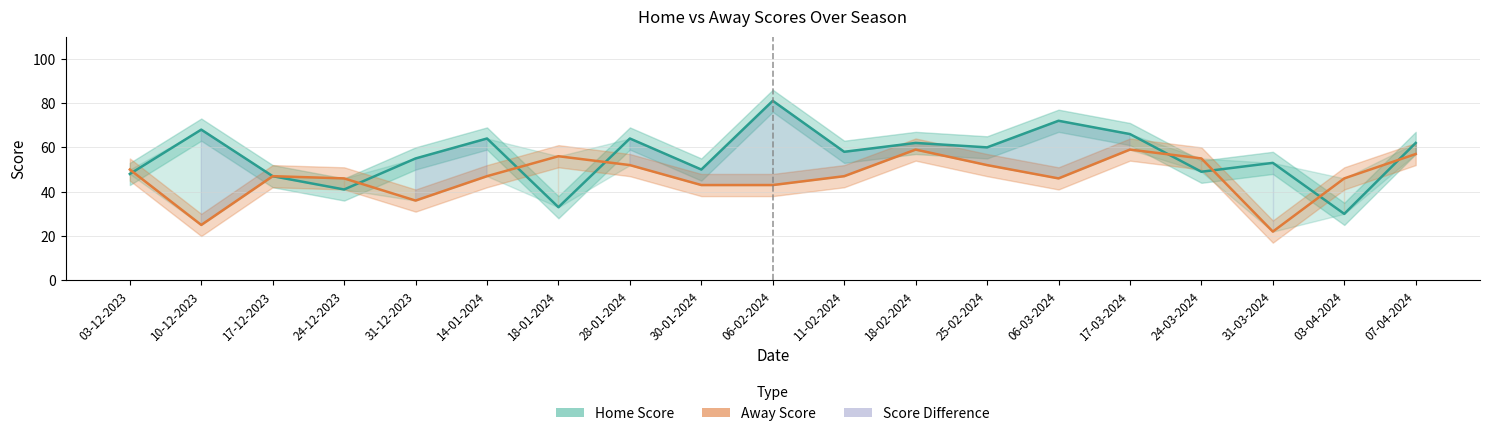

What is the minimum value shown in the chart?

22